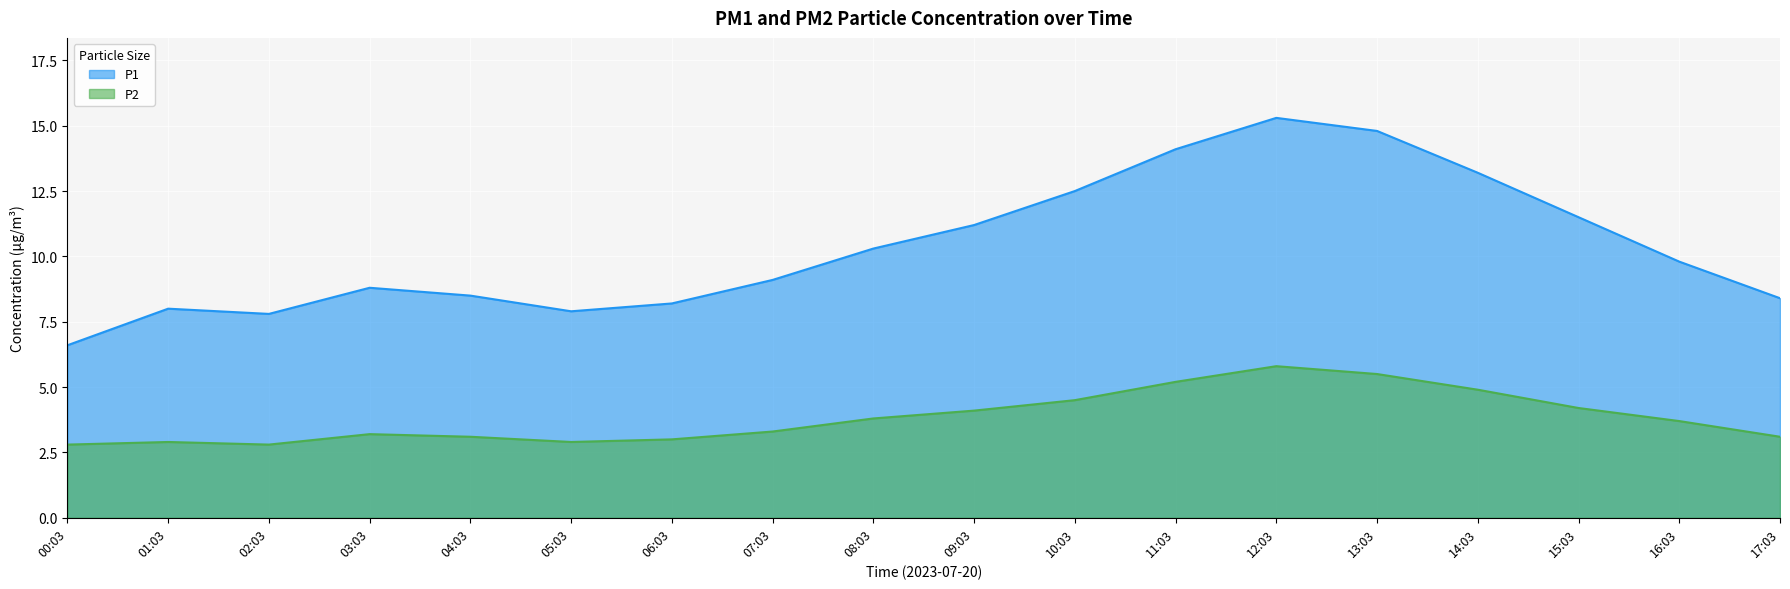

Which series has the largest total across all categories?

P1